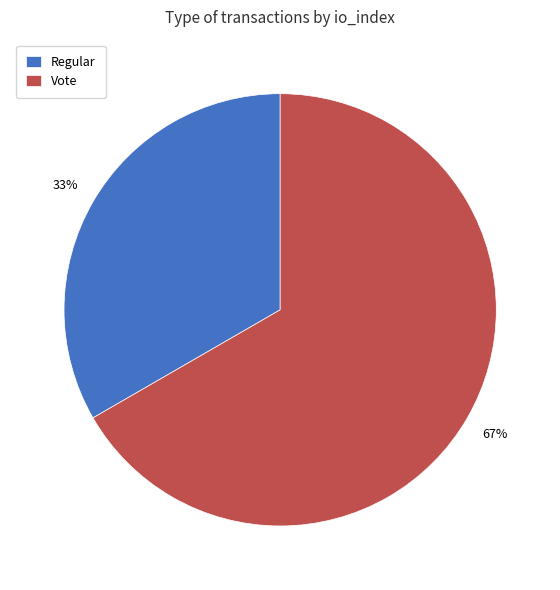

Approximately how many times larger is the value at Vote compared to Regular?

2.0